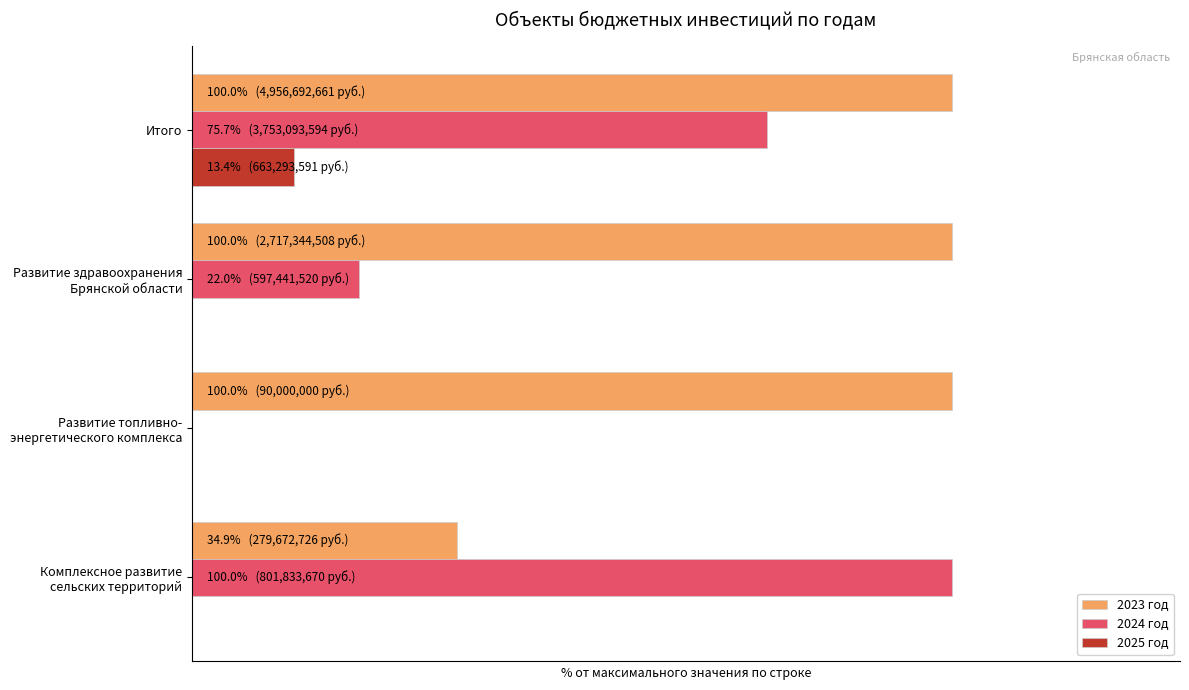

What are all the series names shown in the legend?

2023 год, 2024 год, 2025 год